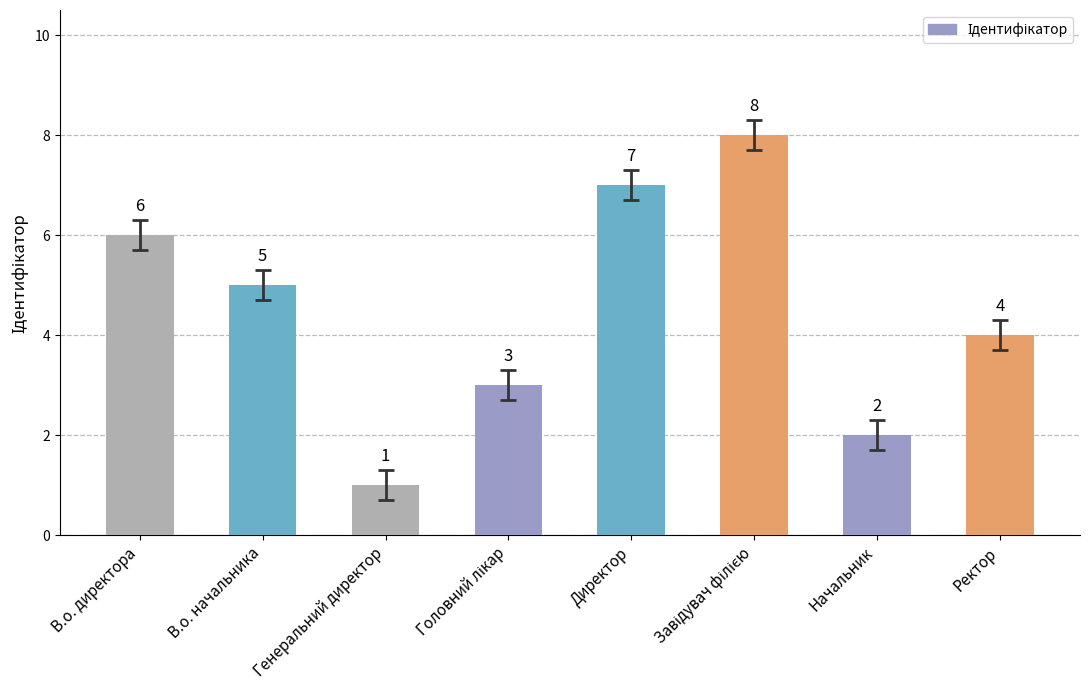

Where does the data first go above 5?

В.о. директора